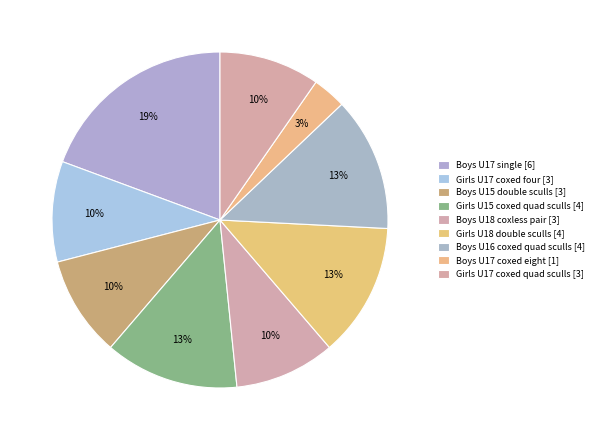

How many slices are in this pie chart?

9